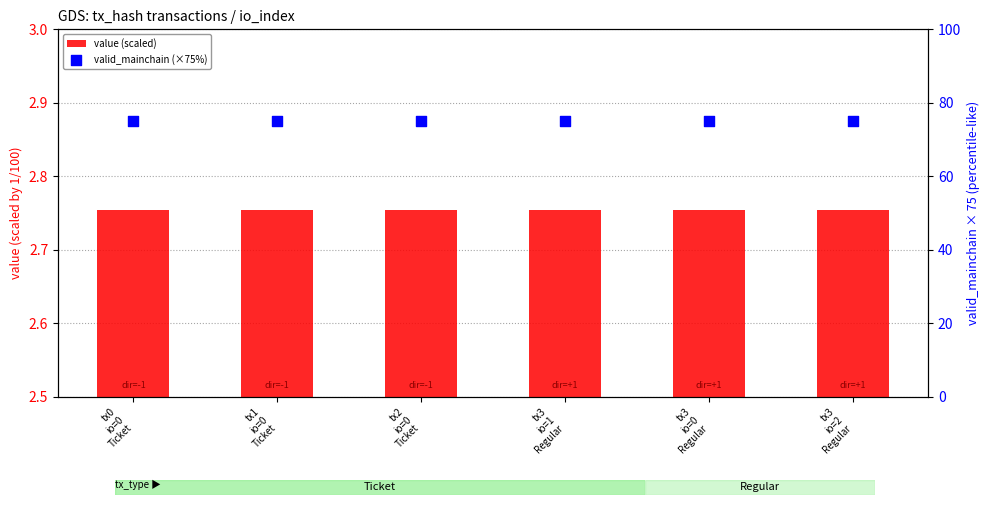

At how many categories does at least one series exceed 15?

6